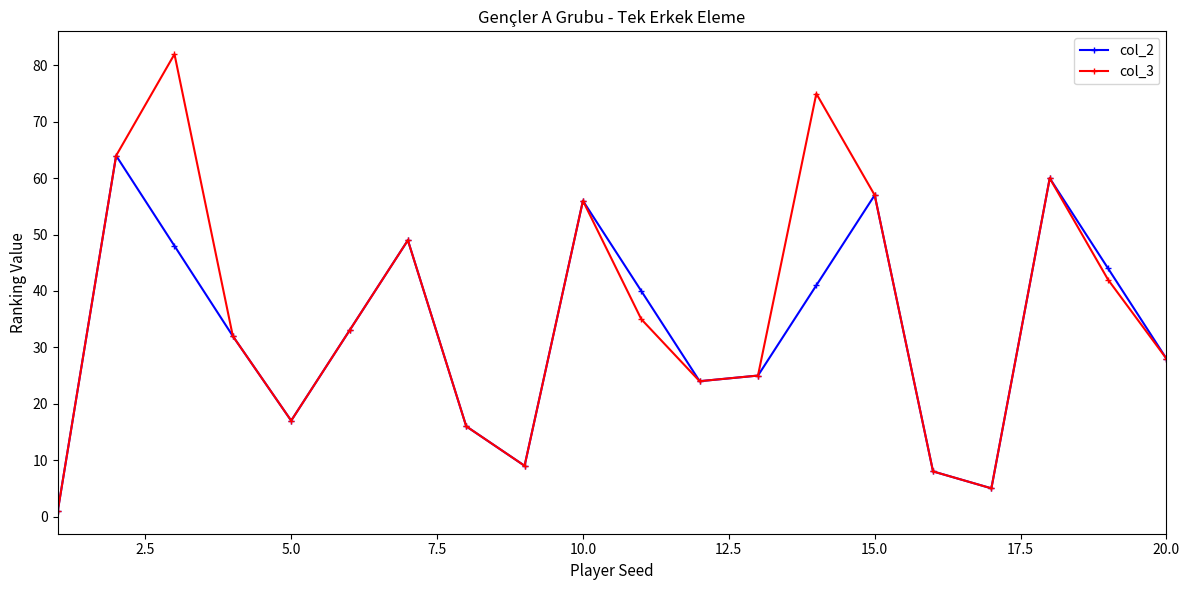

What is the maximum value shown in the chart?

82